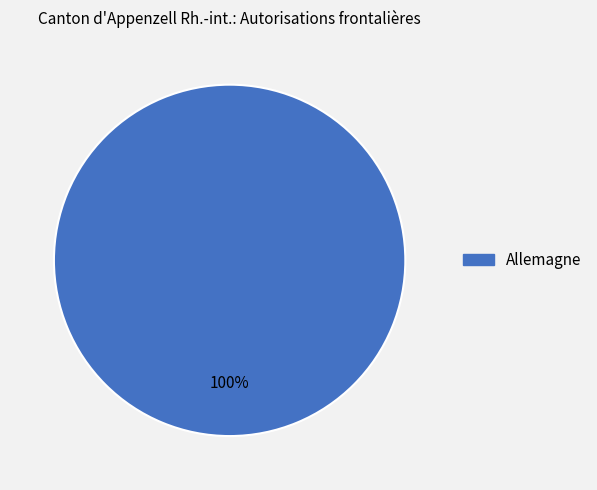

Count the number of slices in the pie.

1